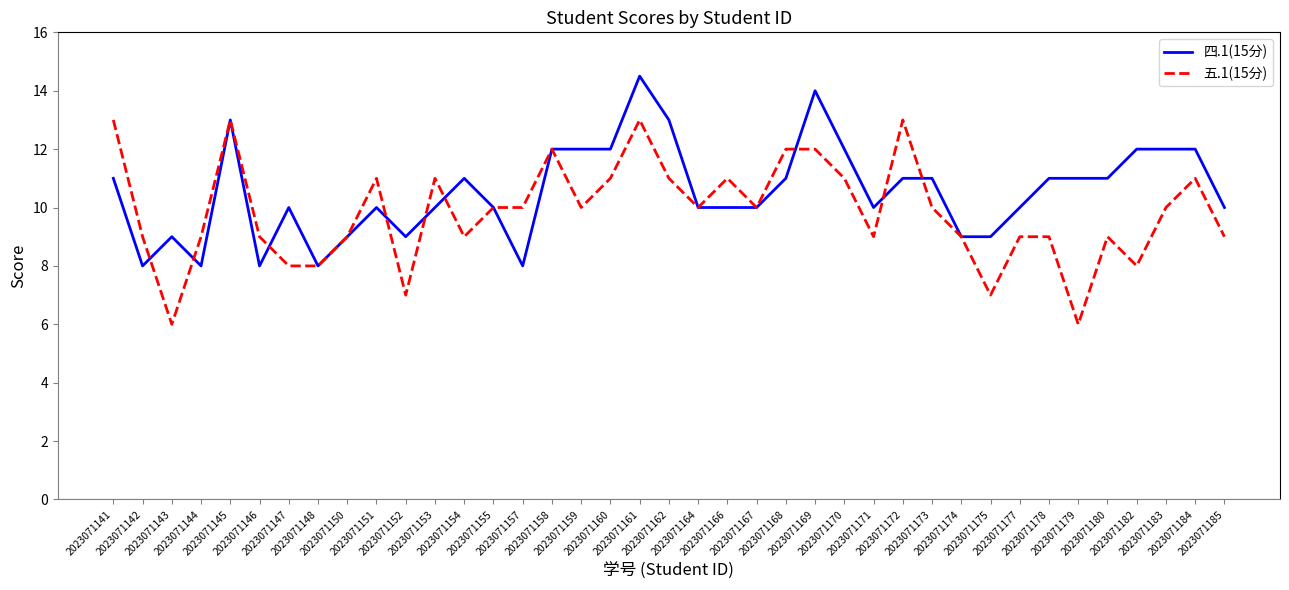

At 2023071159, list the series in order from largest to smallest.

四.1(15分), 五.1(15分)